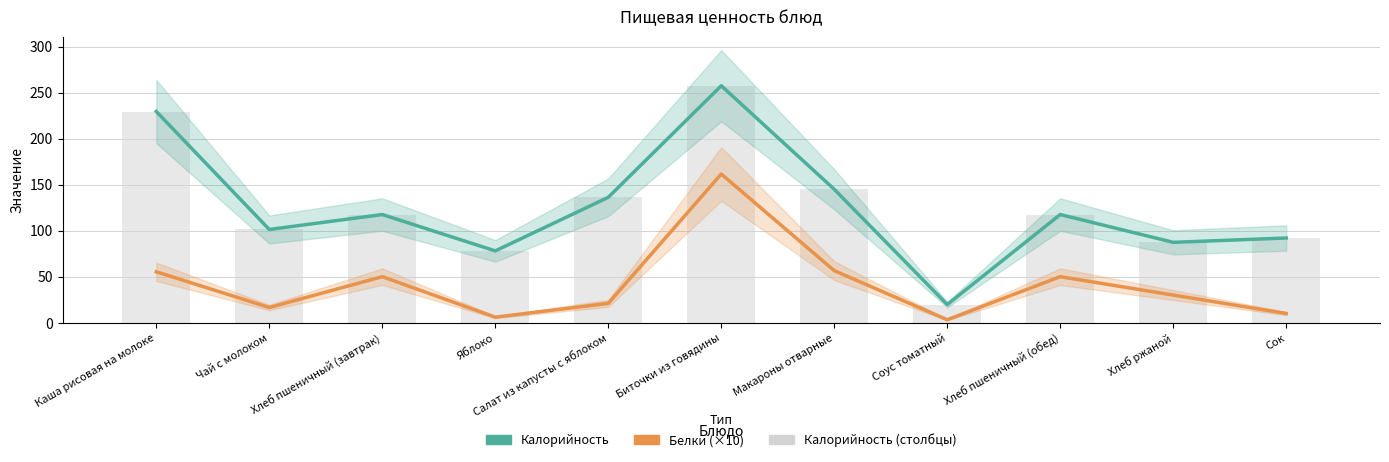

Which has a higher value, Салат из капусты с яблоком or Чай с молоком?

Салат из капусты с яблоком